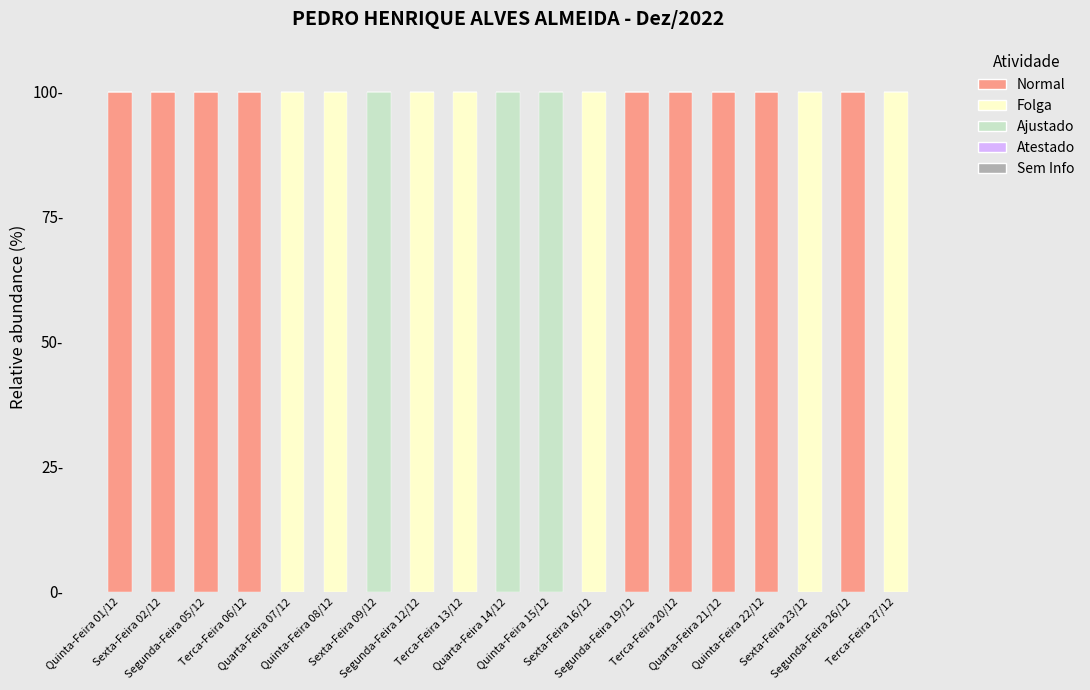

What is the difference between the second highest and minimum values in the Folga series?

100